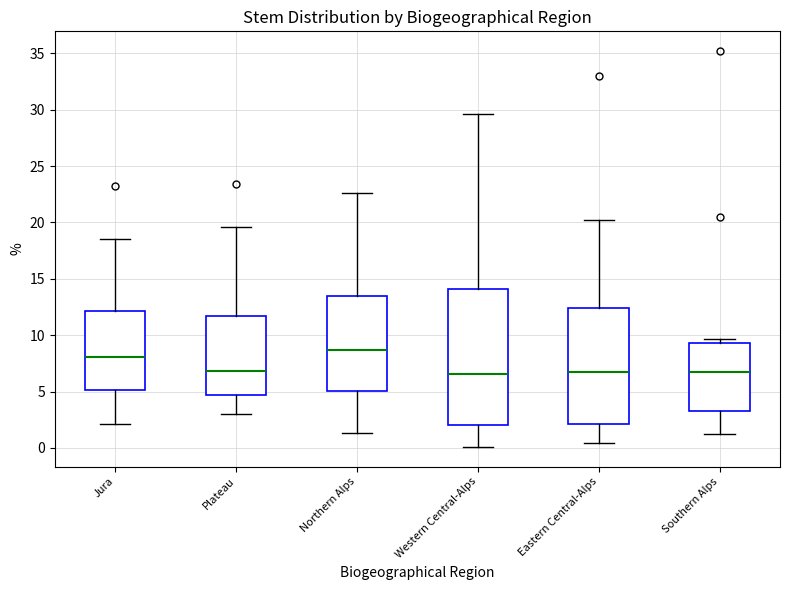

Reading left to right, transcribe this box plot: for each box, give where its median line is, the range the box spans, and where its two whiskers end, as read against the y-axis. The values are not printed on the chart, so give them approximately, as read against the axis.

Jura: median 8.0, box 5.0 to 12.0, whiskers 2.0 to 18.5
Plateau: median 7.0, box 4.5 to 11.5, whiskers 3.0 to 19.5
Northern Alps: median 8.5, box 5.0 to 13.5, whiskers 1.5 to 22.5
Western Central-Alps: median 6.5, box 2.0 to 14.0, whiskers 0.0 to 29.5
Eastern Central-Alps: median 7.0, box 2.0 to 12.5, whiskers 0.5 to 20.0
Southern Alps: median 6.5, box 3.5 to 9.5, whiskers 1.0 to 9.5 (just above the box's upper edge)